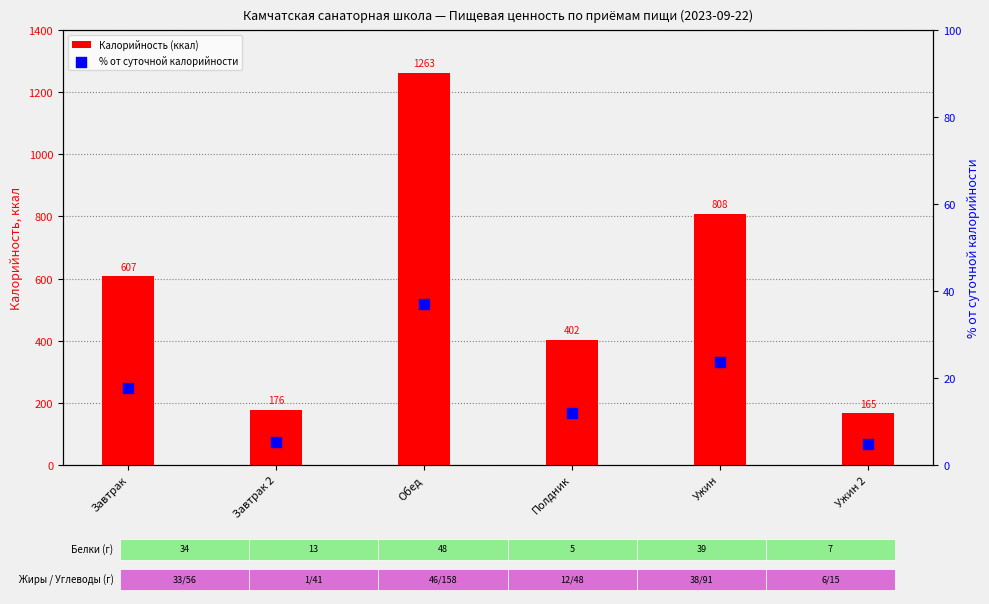

Is the value of Калорийность (ккал) at Обед greater than the value of % от суточной калорийности at Обед?

Yes